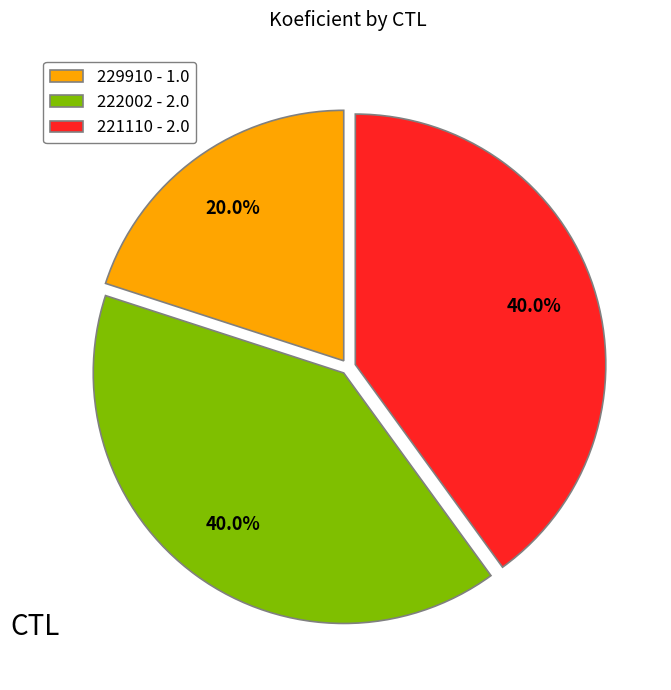

To the nearest percent, what is the combined percentage of 222002 and 221110?

80%